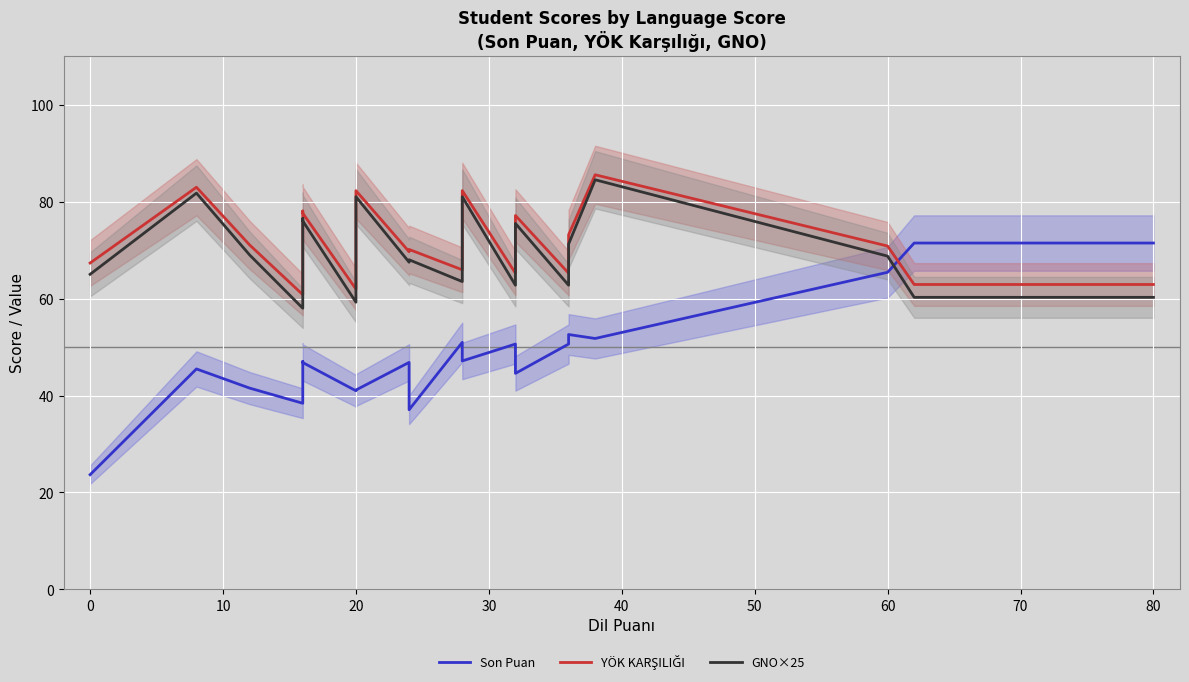

How many interior local peaks does the Son Puan series have?

6